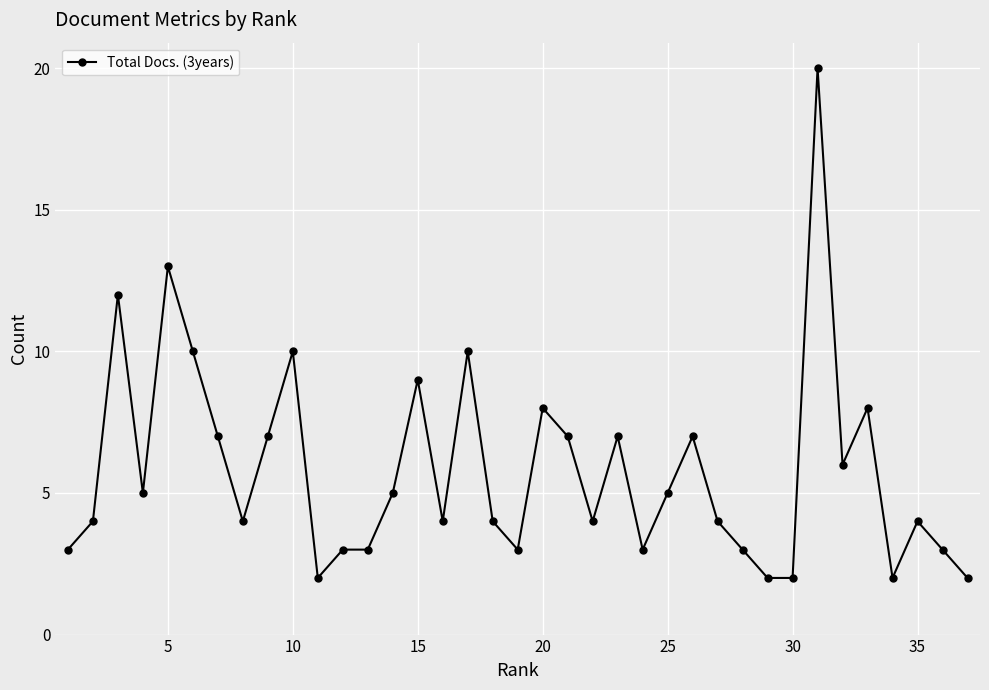

What is the maximum value shown in the chart?

20